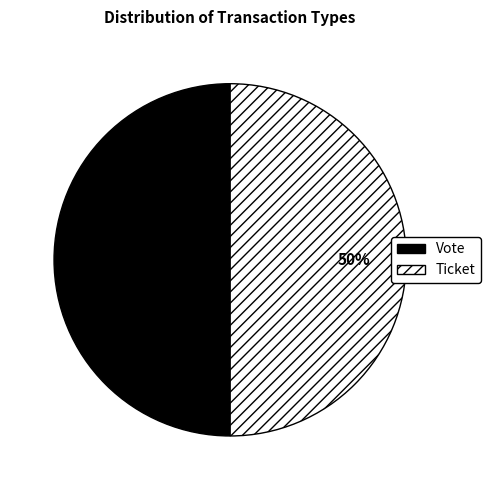

Combined, do Ticket and Vote account for over 50%?

Yes